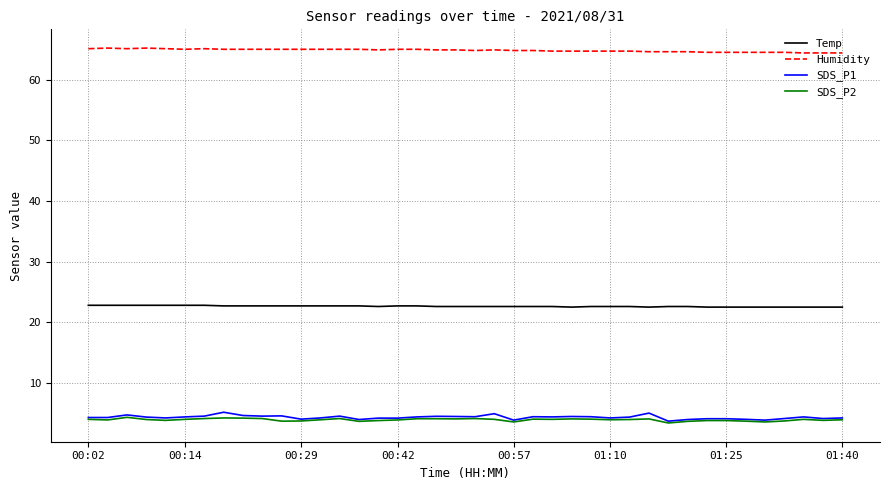

Which series has the widest spread of values?

SDS_P1